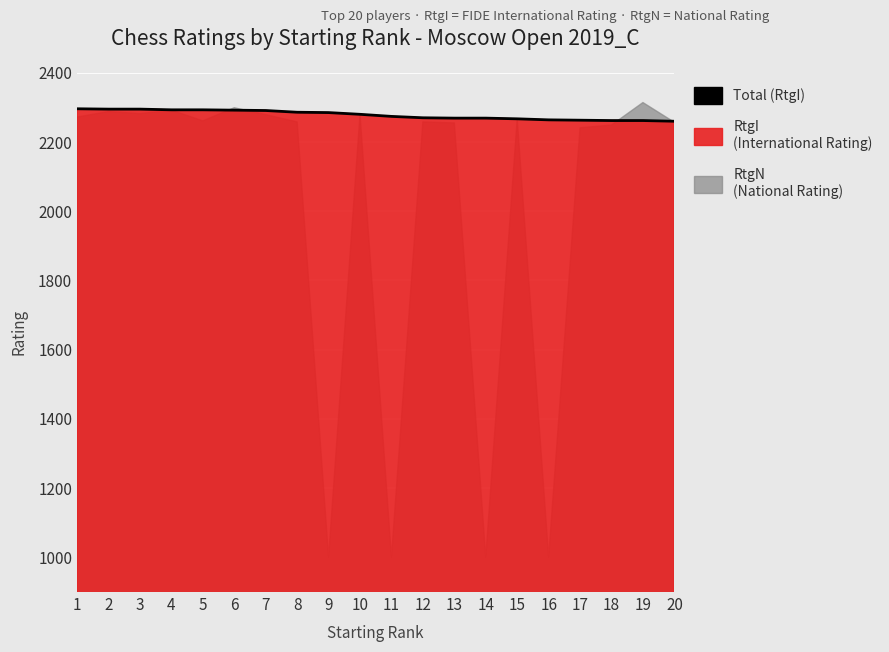

Count the number of values greater than 2280.

9